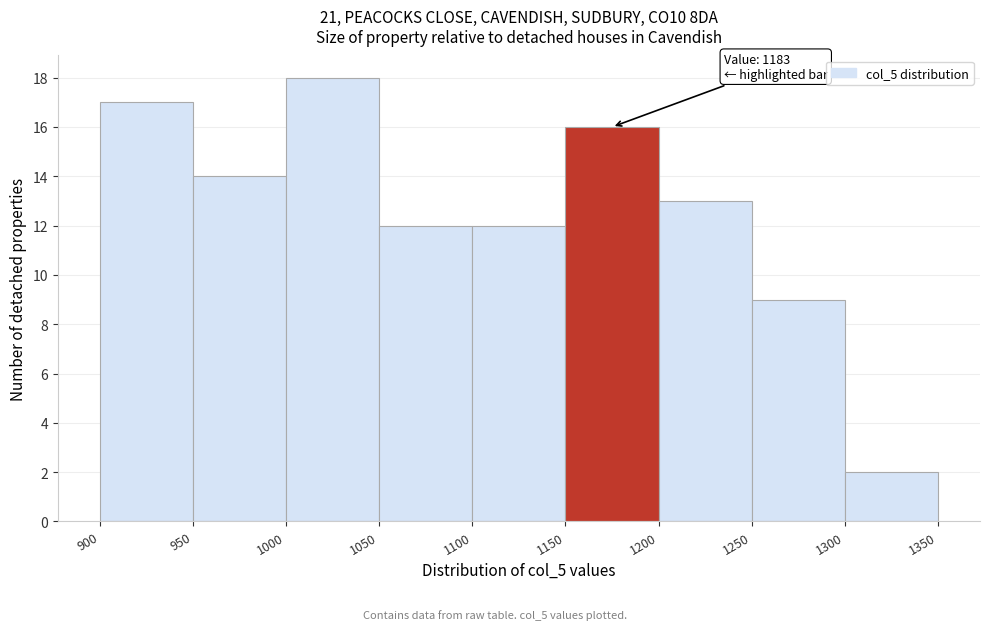

Over which range of the x-axis is the bar tallest?

1000 to 1050